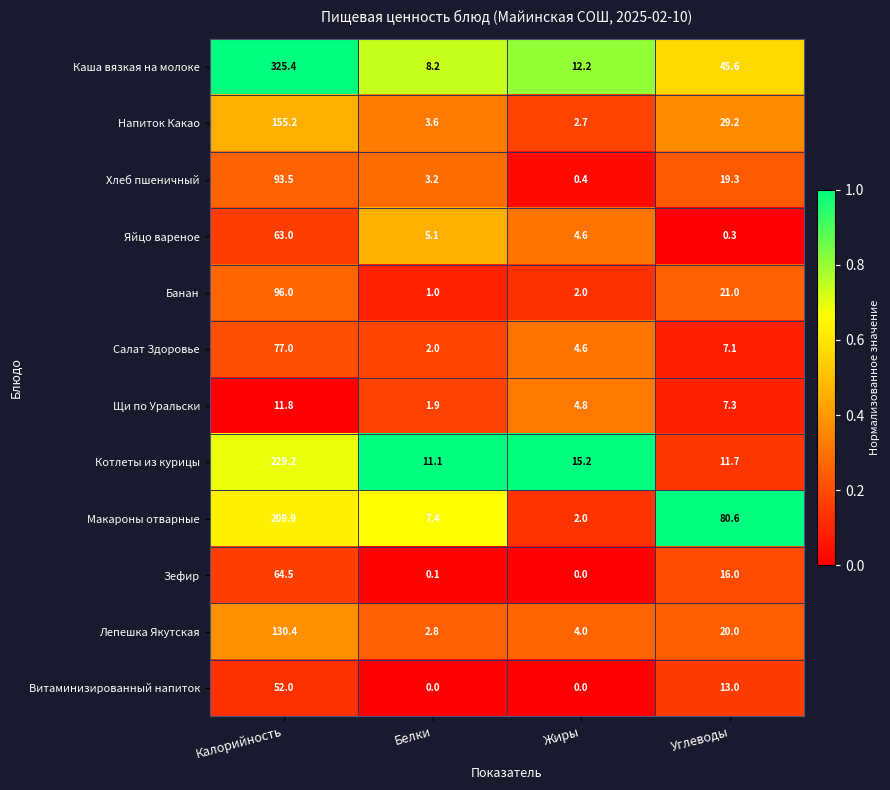

Which series has the largest total across all categories?

Каша вязкая на молоке